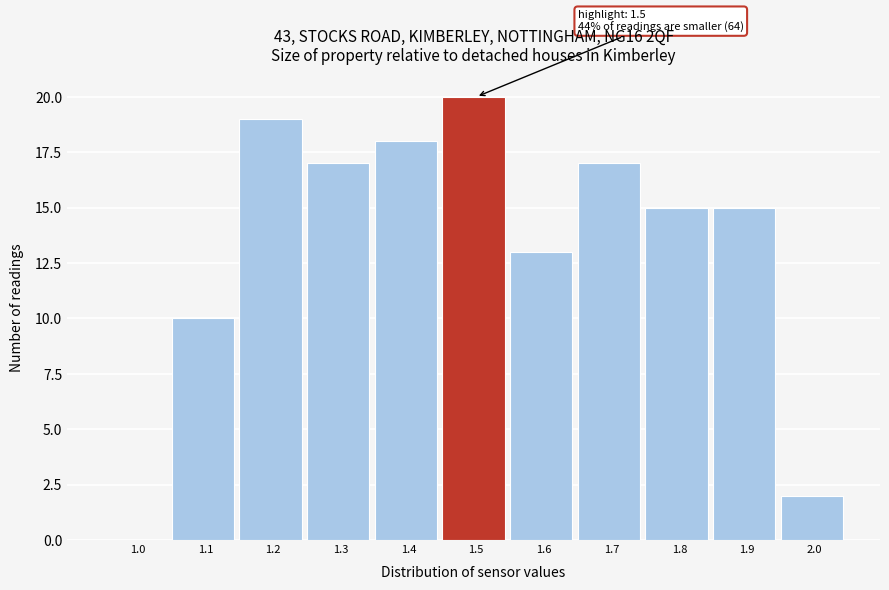

Reading right to left, what are all the values shown in this chart?

2.0=2	1.9=15	1.8=15	1.7=17	1.6=13	1.5=20	1.4=18	1.3=17	1.2=19	1.1=10	1.0=0